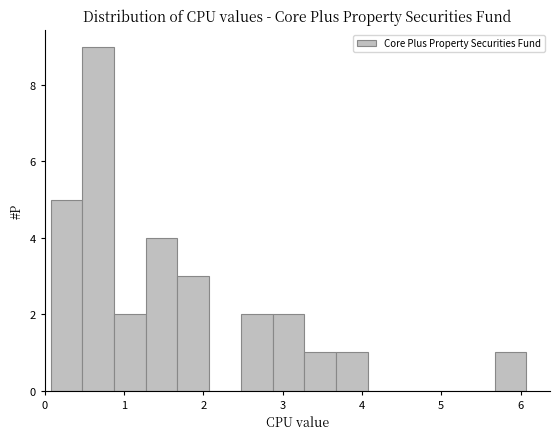

Around what value on the x-axis is the tallest bar? Give the approximate position of its centre, as read against the axis.

0.7